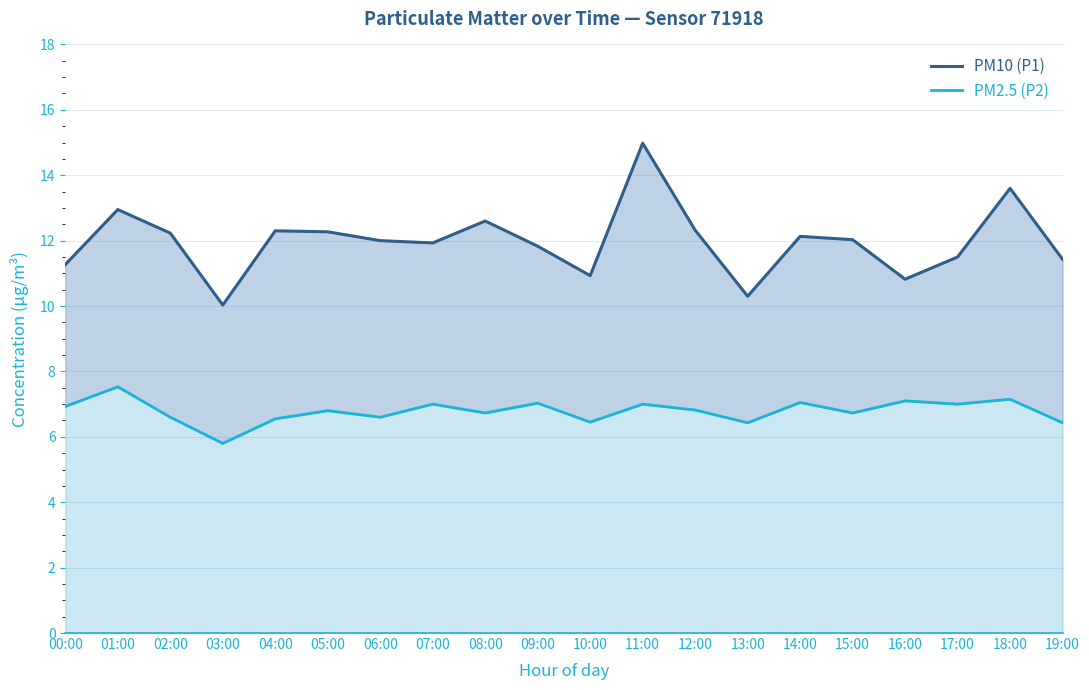

At which label does PM10 (P1) first exceed 12?

01:00